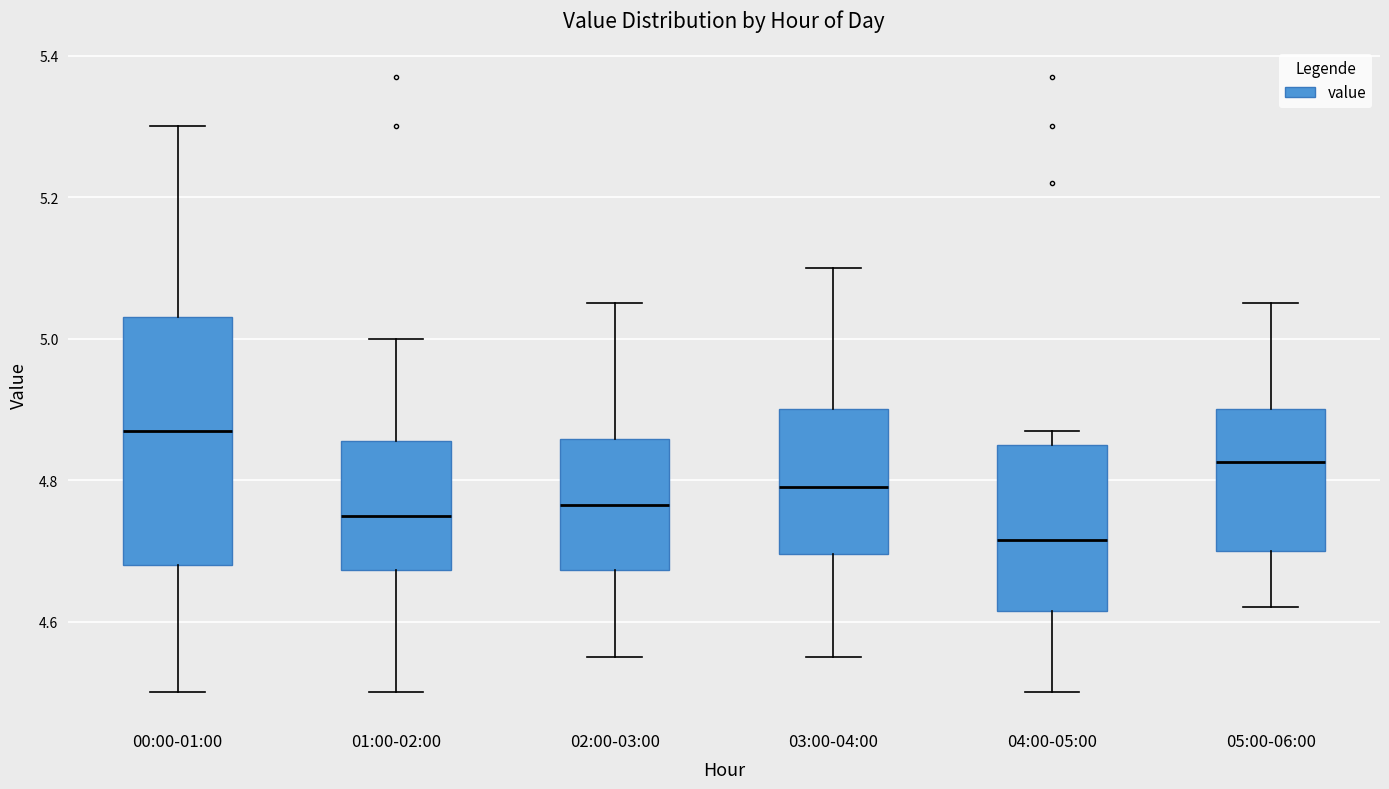

Where does the median line of the box for 03:00-04:00 sit on the y-axis? The values are not printed on the chart, so give them approximately, as read against the axis.

4.80